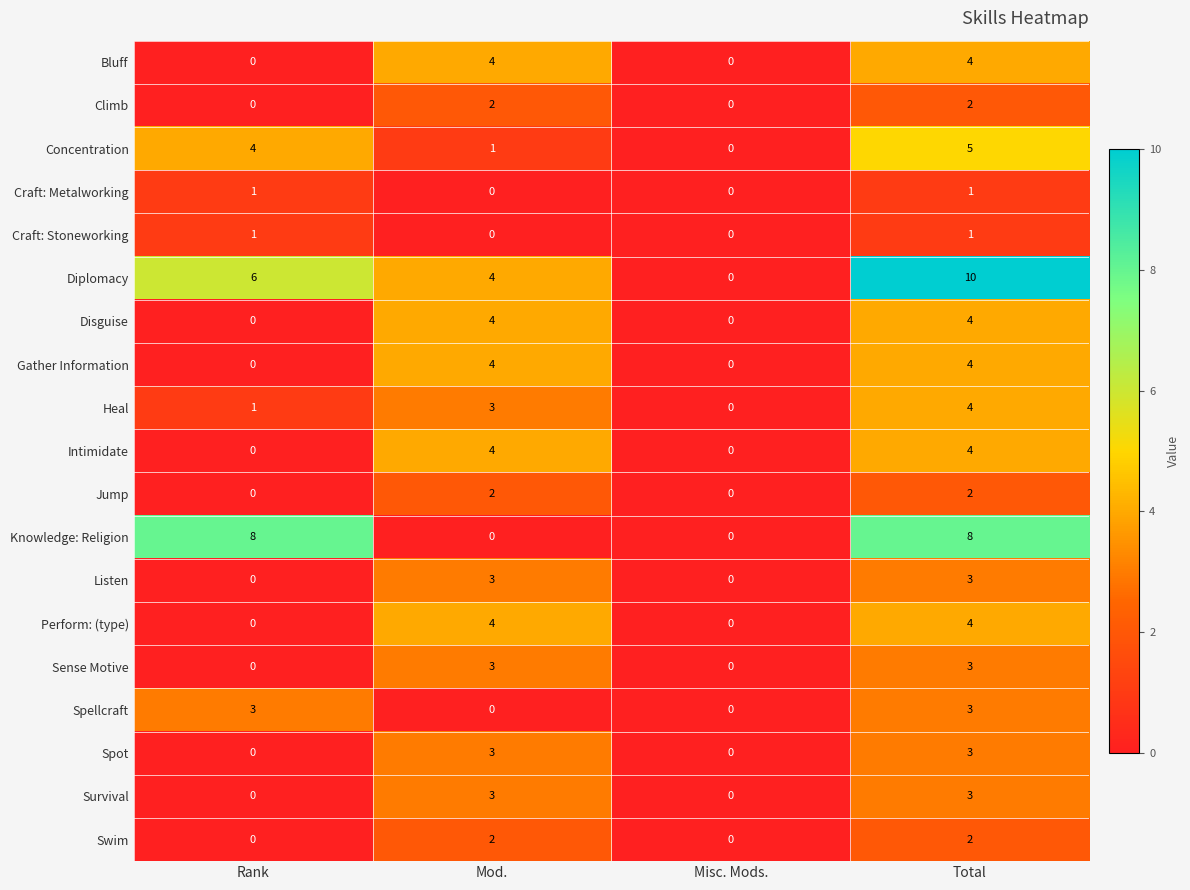

Is it true that Sense Motive equals 0 at Rank?

True